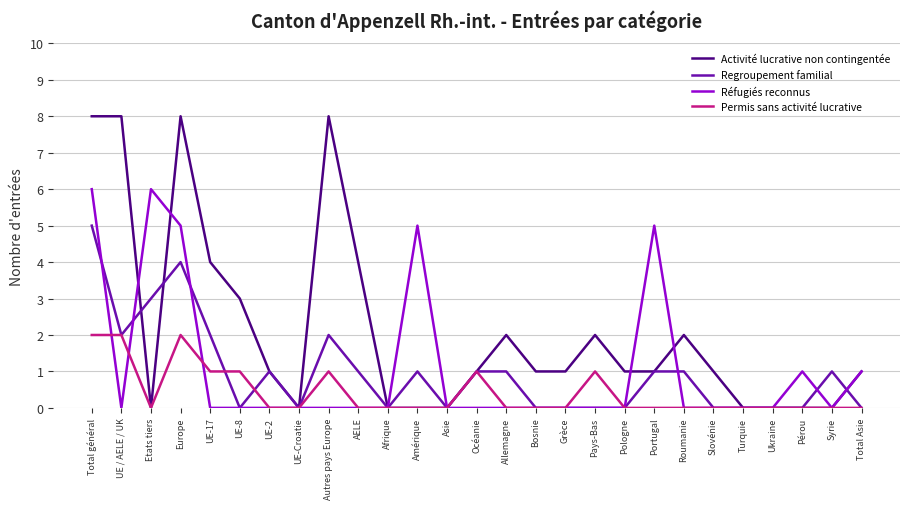

What is the spread (max minus min) of values at Autres pays Europe?

8